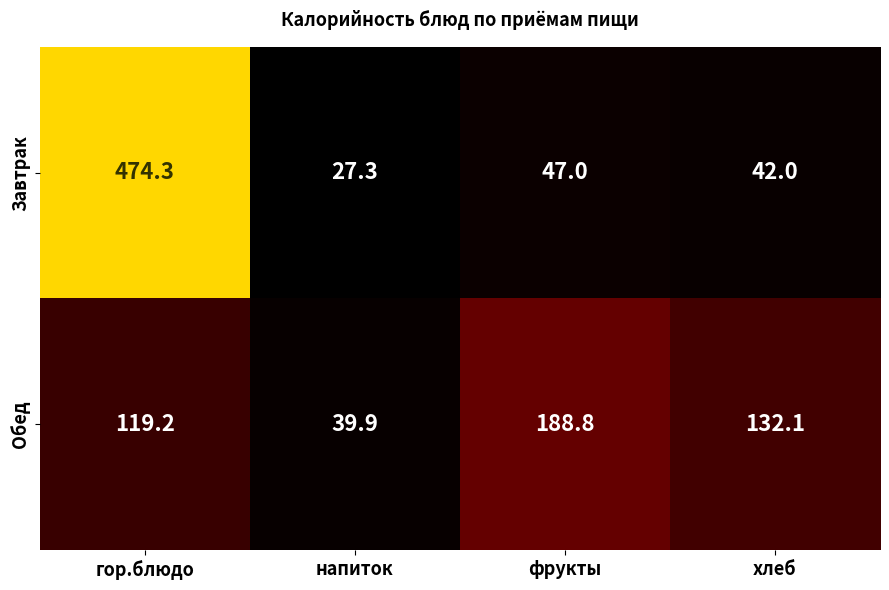

The Обед series shows 119.2 at гор.блюдо. True or false?

True